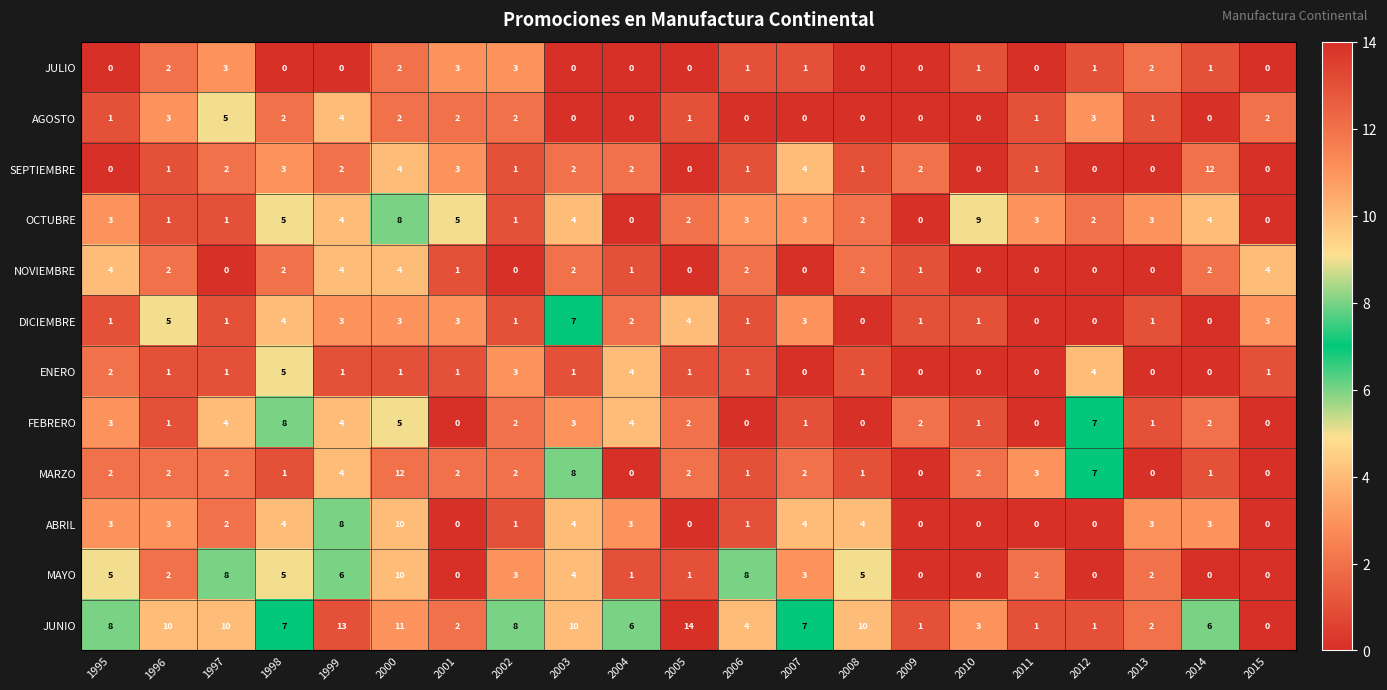

At how many categories does at least one series exceed 1?

21